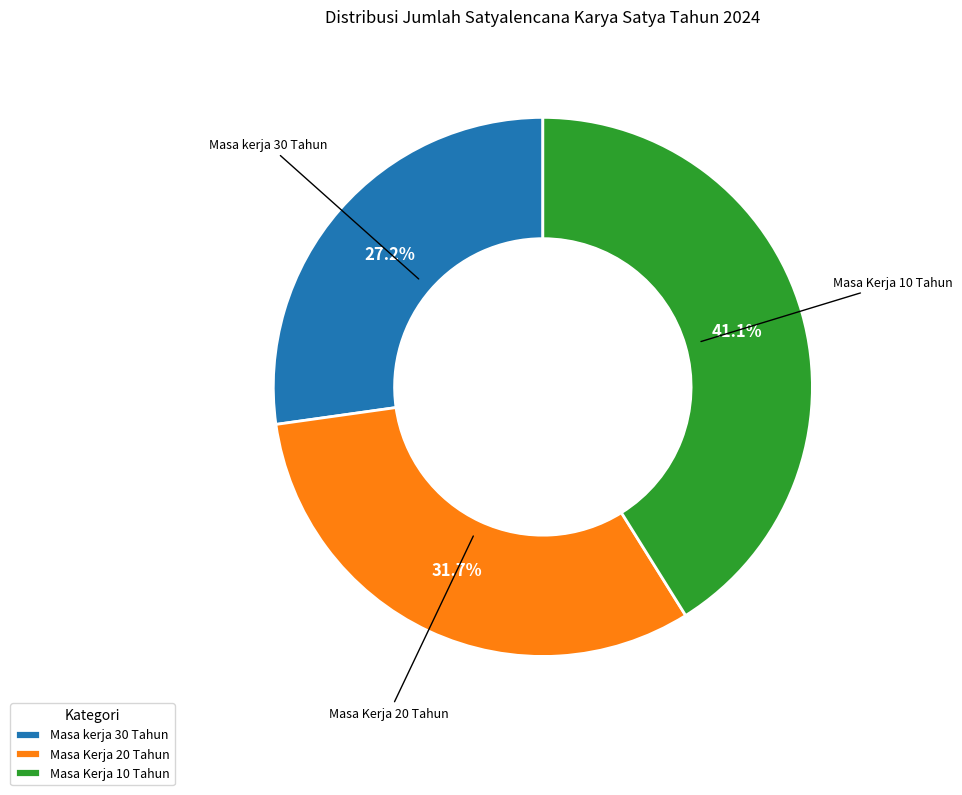

Which slice is the smallest?

Masa kerja 30 Tahun